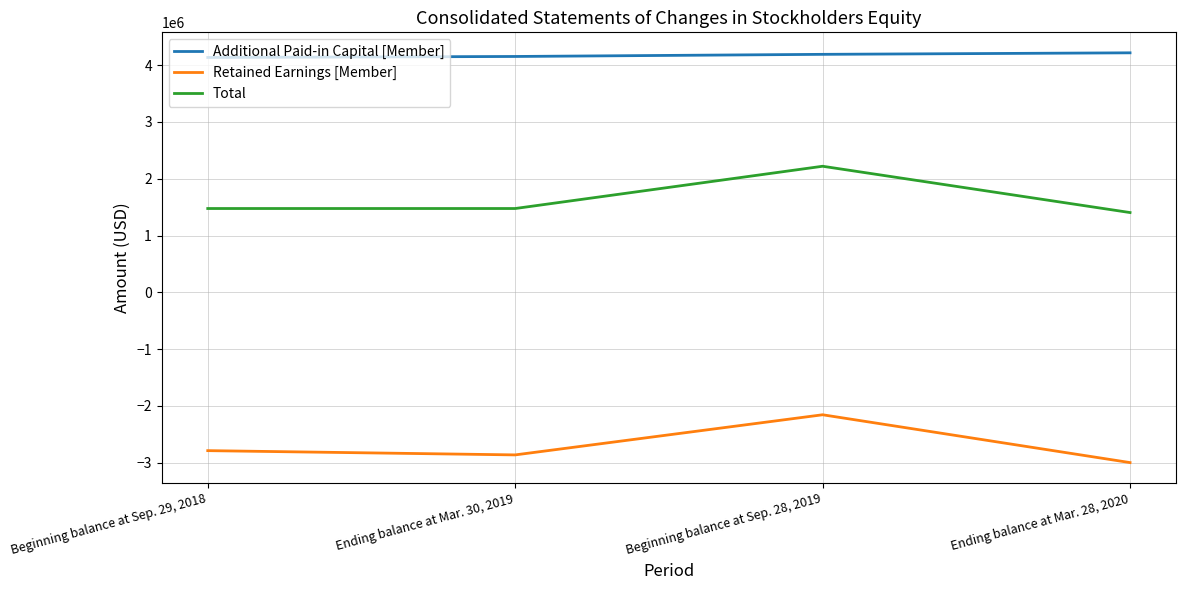

True or false: Additional Paid-in Capital [Member] and Retained Earnings [Member] cross at least once.

False